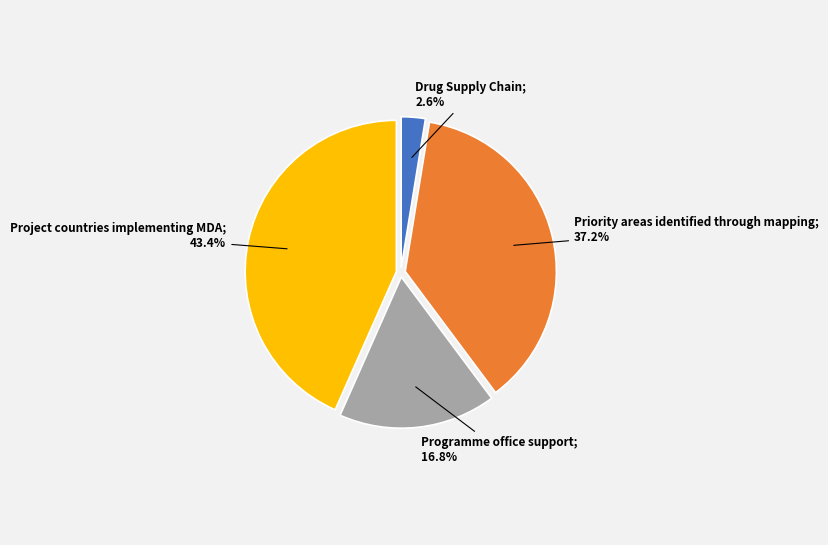

Does any single category account for the majority?

No